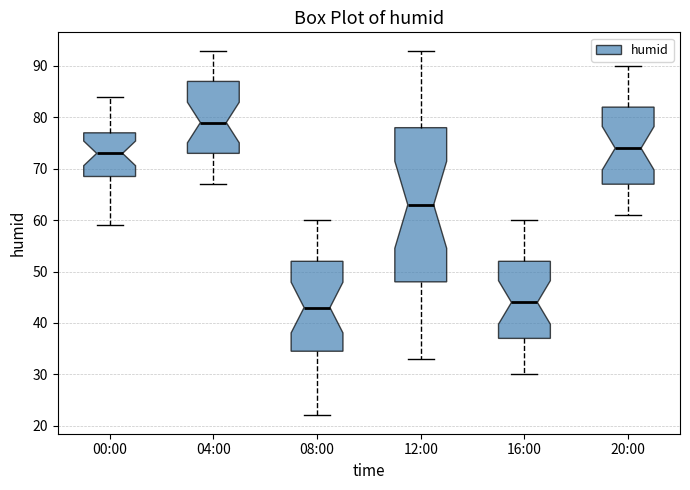

Reading left to right, read every box against the y-axis: the position of its median line, the range the box covers, and the ends of its whiskers. The values are not printed on the chart, so give them approximately, as read against the axis.

00:00: median 73, box 69 to 77, whiskers 59 to 84
04:00: median 79, box 73 to 87, whiskers 67 to 93
08:00: median 43, box 35 to 52, whiskers 22 to 60
12:00: median 63, box 48 to 78, whiskers 33 to 93
16:00: median 44, box 37 to 52, whiskers 30 to 60
20:00: median 74, box 67 to 82, whiskers 61 to 90